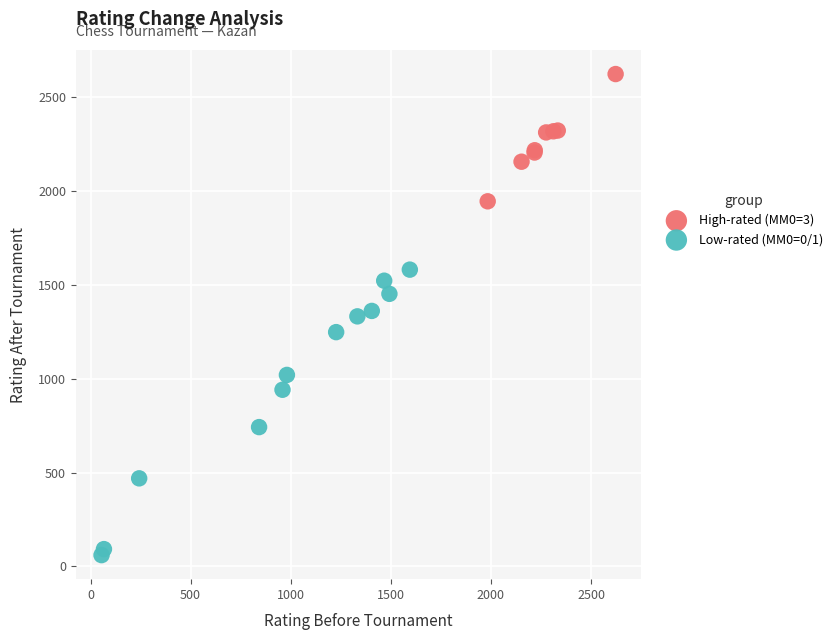

Which series contains the highest Y value?

High-rated (MM0=3)